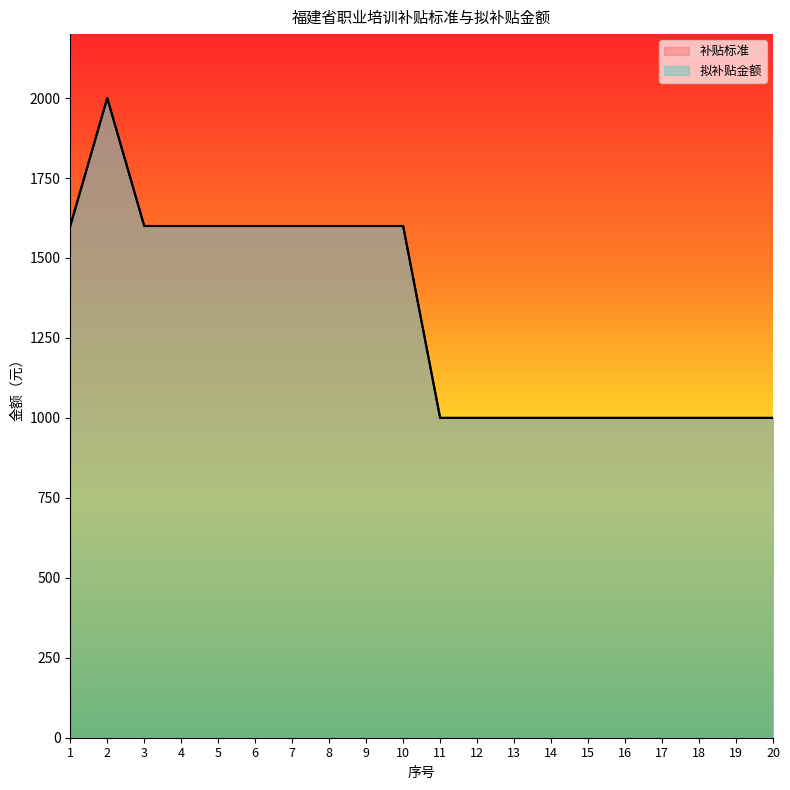

What is the maximum value for 补贴标准?

2000